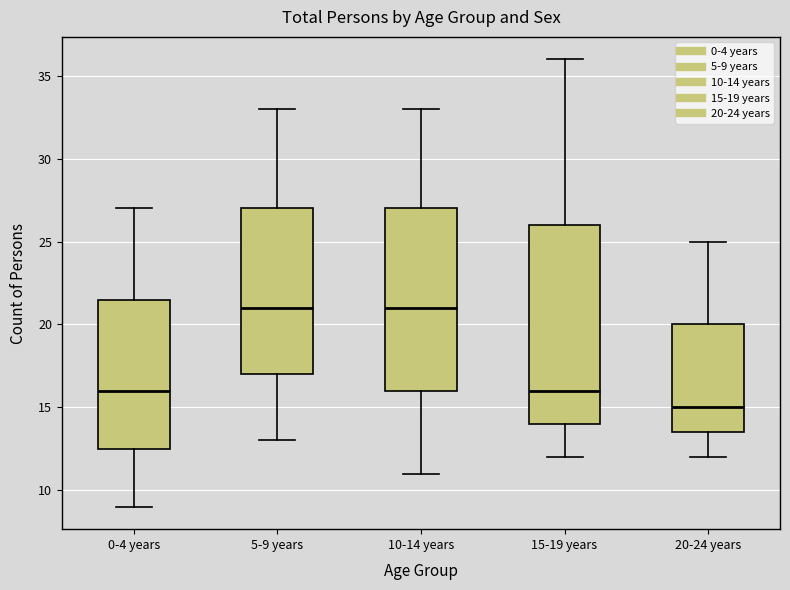

Reading left to right, transcribe this box plot: for each box, give where its median line is, the range the box spans, and where its two whiskers end, as read against the y-axis. The values are not printed on the chart, so give them approximately, as read against the axis.

0-4 years: median 16.0, box 12.5 to 21.5, whiskers 9.0 to 27.0
5-9 years: median 21.0, box 17.0 to 27.0, whiskers 13.0 to 33.0
10-14 years: median 21.0, box 16.0 to 27.0, whiskers 11.0 to 33.0
15-19 years: median 16.0, box 14.0 to 26.0, whiskers 12.0 to 36.0
20-24 years: median 15.0, box 13.5 to 20.0, whiskers 12.0 to 25.0